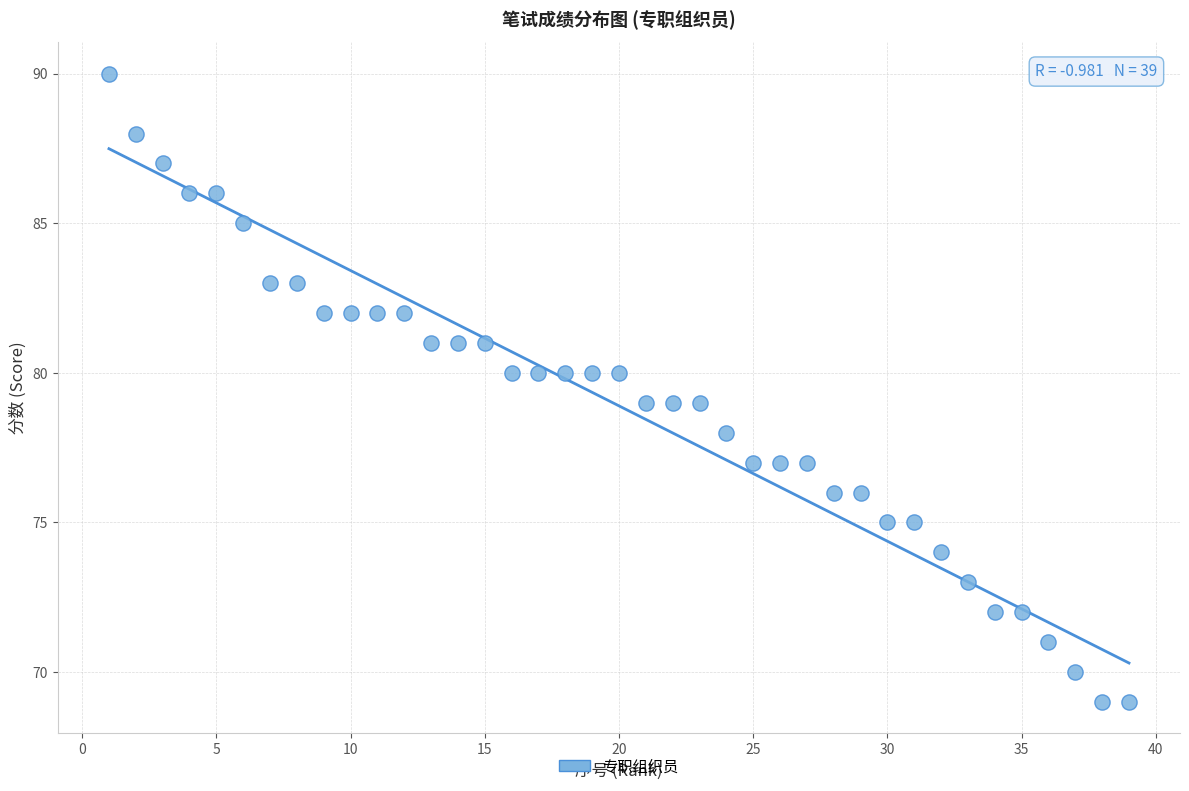

What is the range of X values (max minus min)?

38